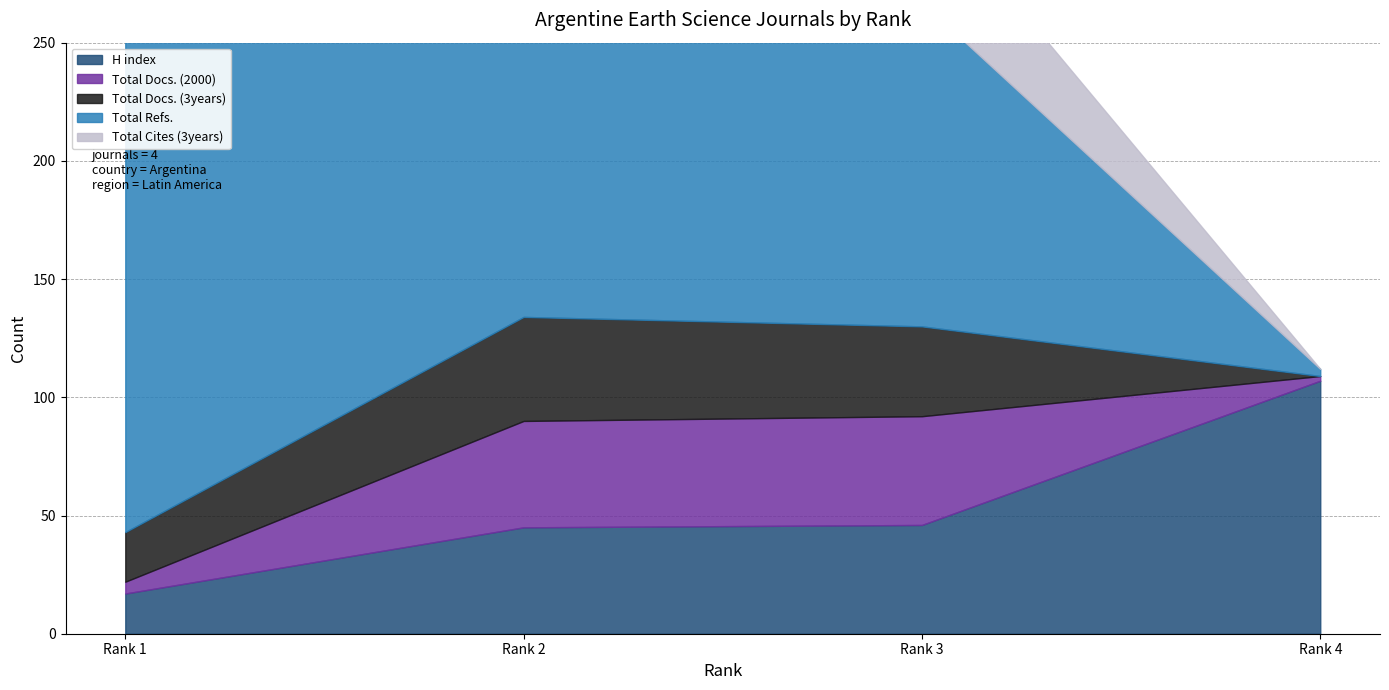

At how many categories does at least one series exceed 172?

1